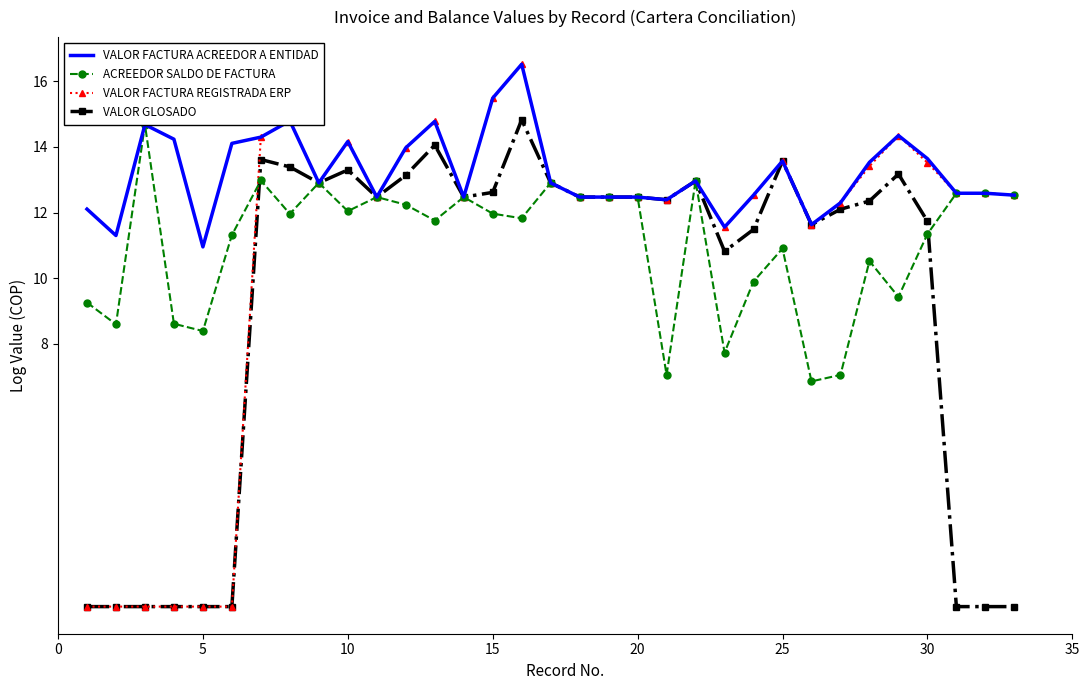

What is the highest value of the ACREEDOR SALDO DE FACTURA series?

14.7